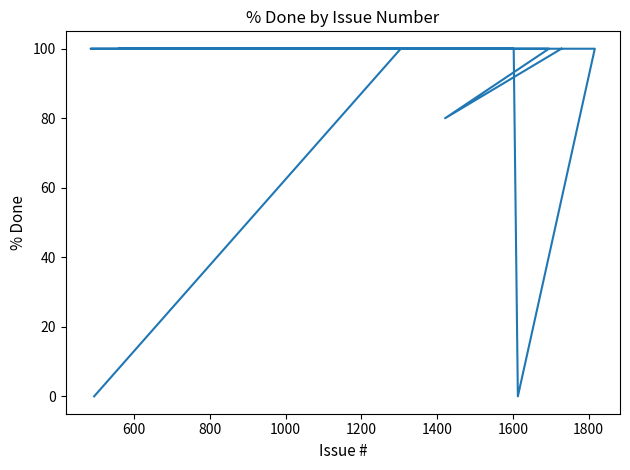

What is the average value?

85